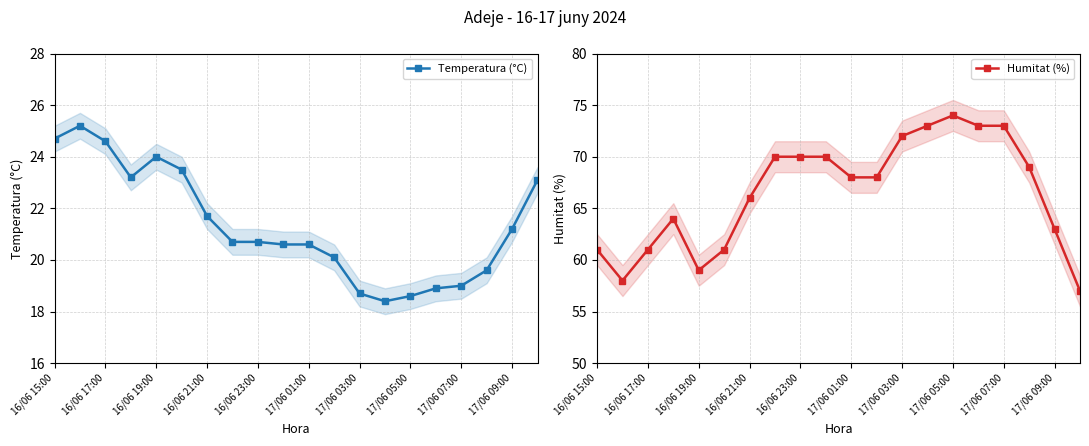

What is the maximum value for Temperatura (°C)?

25.2